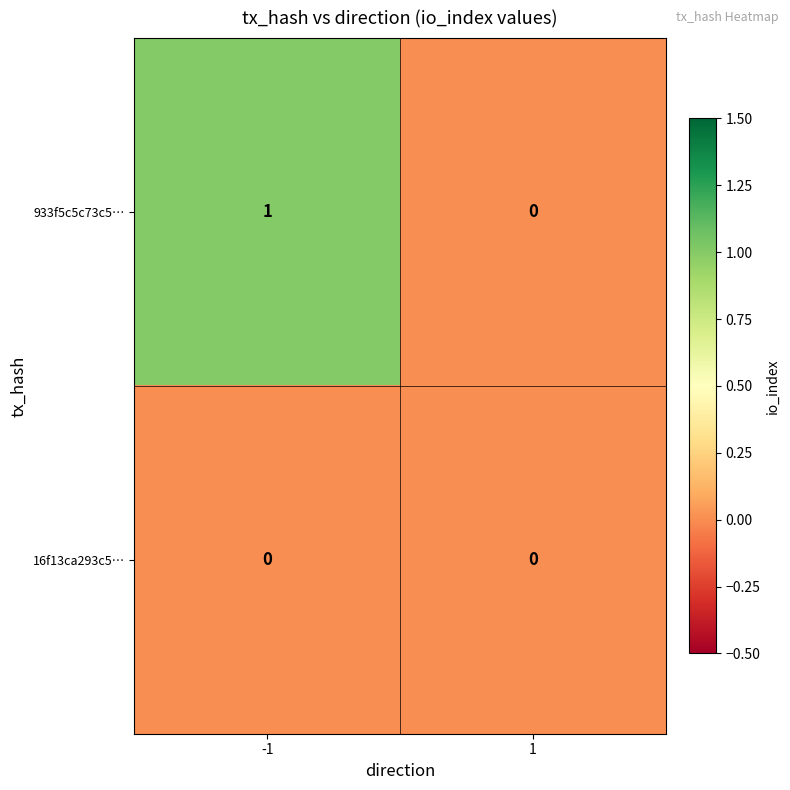

Which series has the largest range (max minus min)?

933f5c5c73c5…